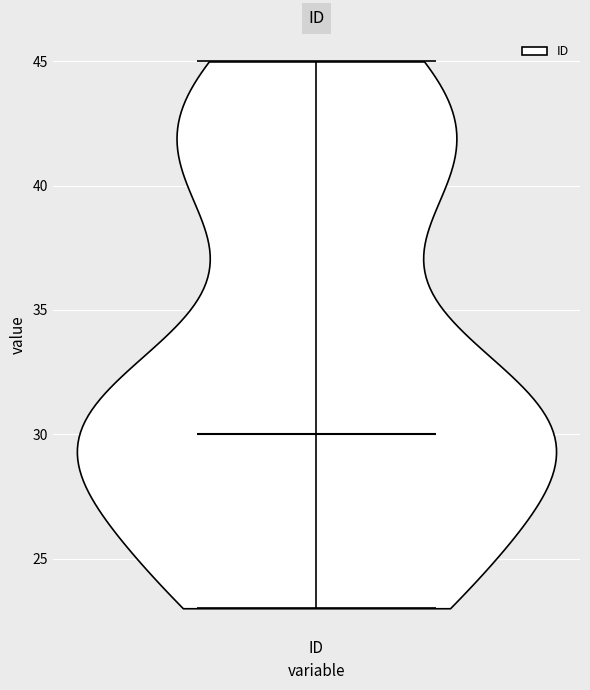

What is the highest point the violin for ID reaches on the y-axis? The values are not printed on the chart, so give them approximately, as read against the axis.

45